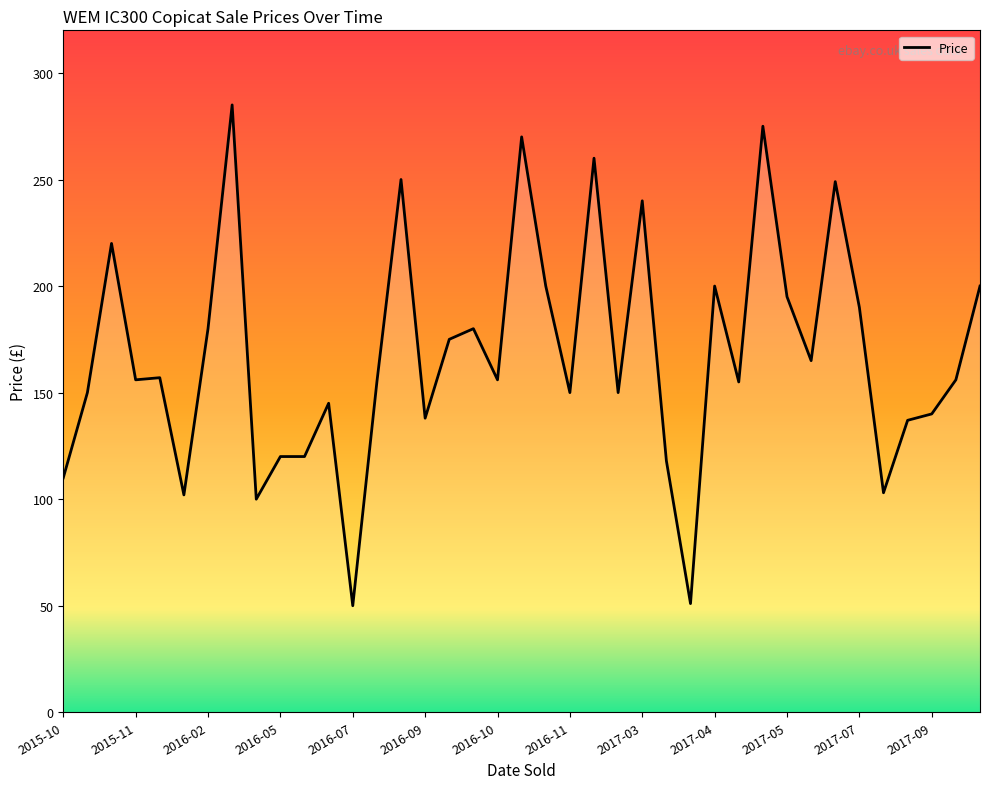

What is the difference between the maximum and minimum values?

235